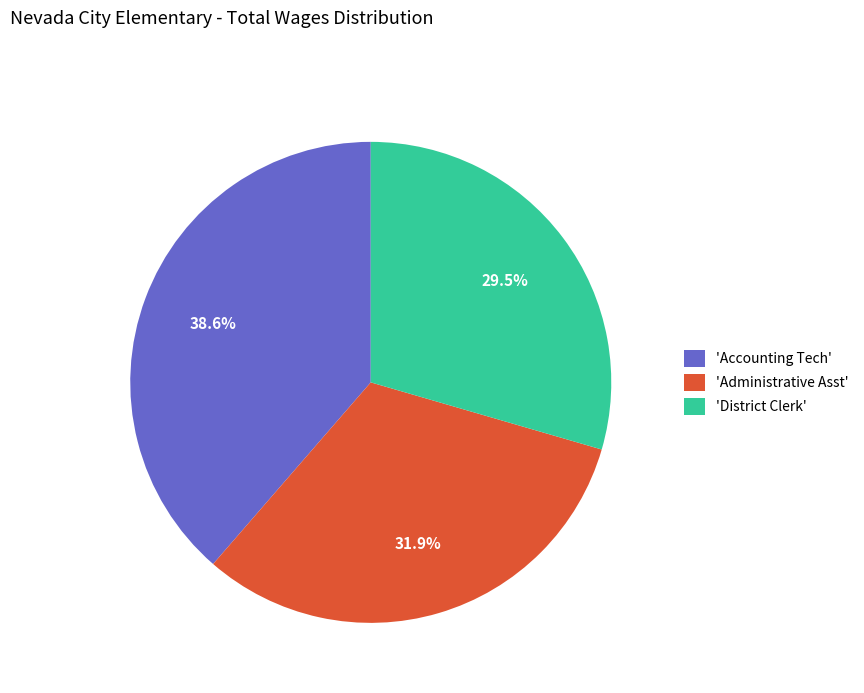

Does 'District Clerk' represent more than half of the total?

No